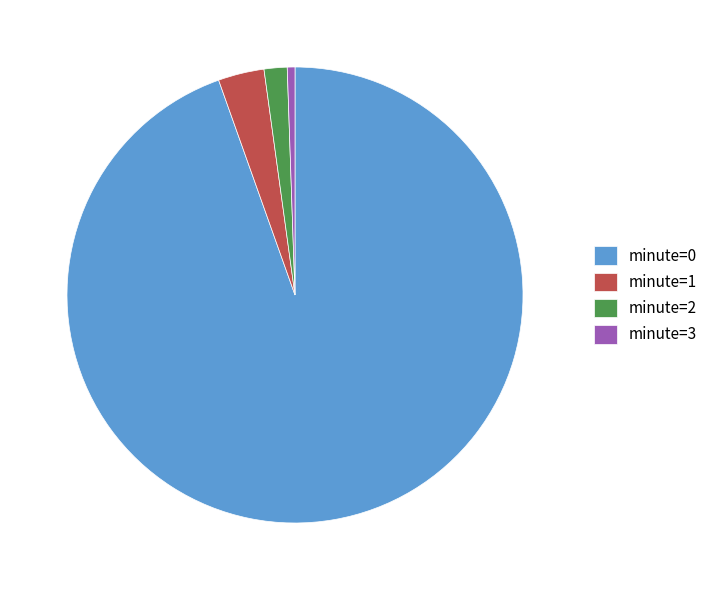

Do minute=3 and minute=1 together represent more than half of the pie?

No